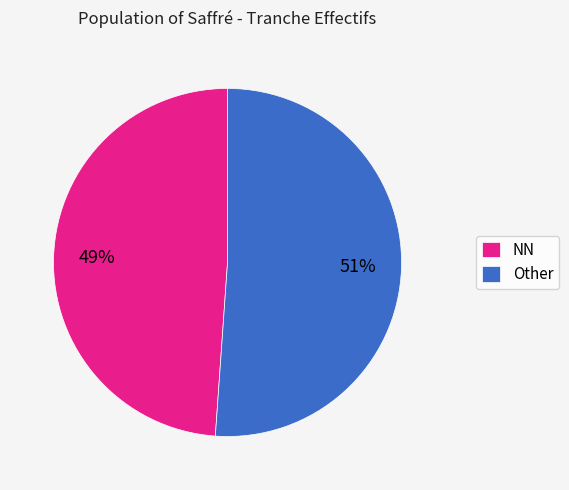

The NN slice represents 35% of the pie. True or false?

False